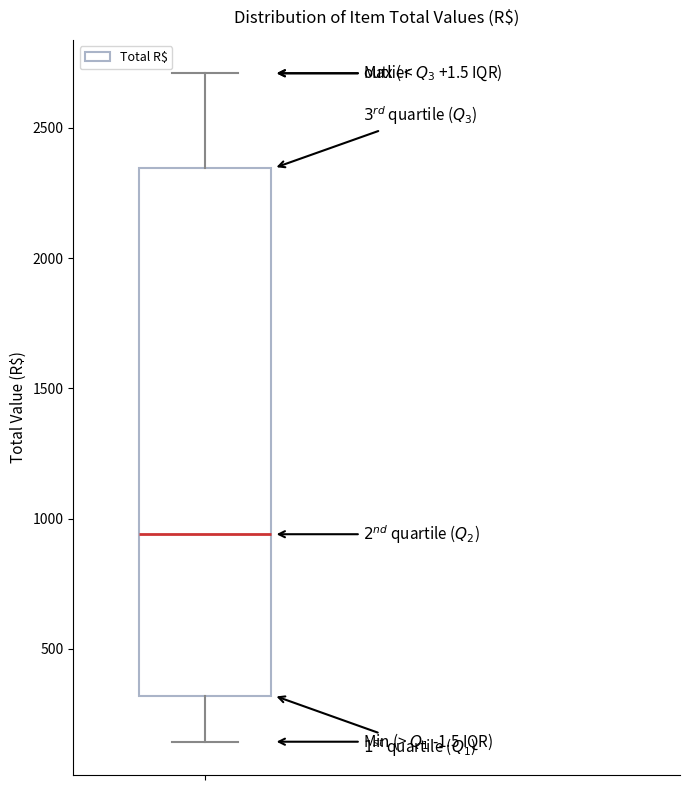

Transcribe this box plot: give where the median line is, the range the box spans, and where the two whiskers end, as read against the y-axis. The values are not printed on the chart, so give them approximately, as read against the axis.

median 950, box 300 to 2350, whiskers 150 to 2700